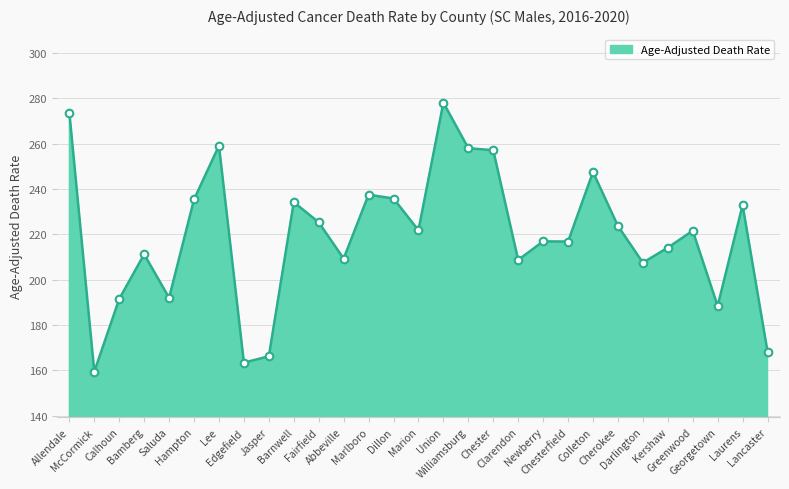

Approximately how many times larger is the value at Greenwood compared to Chesterfield?

1.0